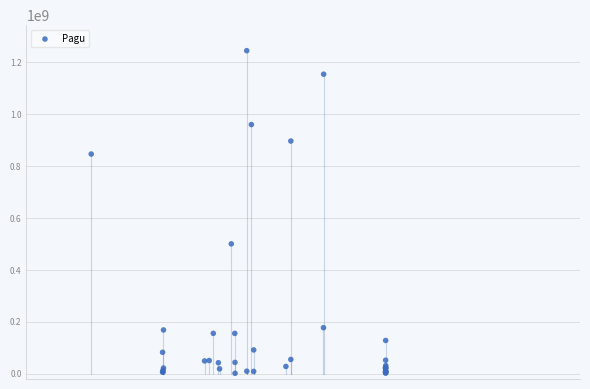

What Y value in the scatter plot is closest to 622840000?

499932000